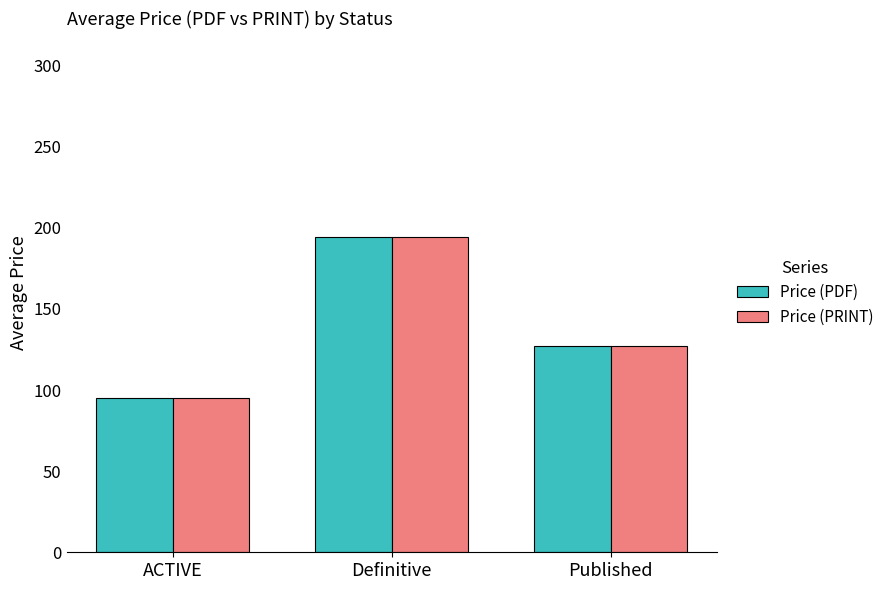

The value of Price (PDF) at Published is 54.6. True or false?

False